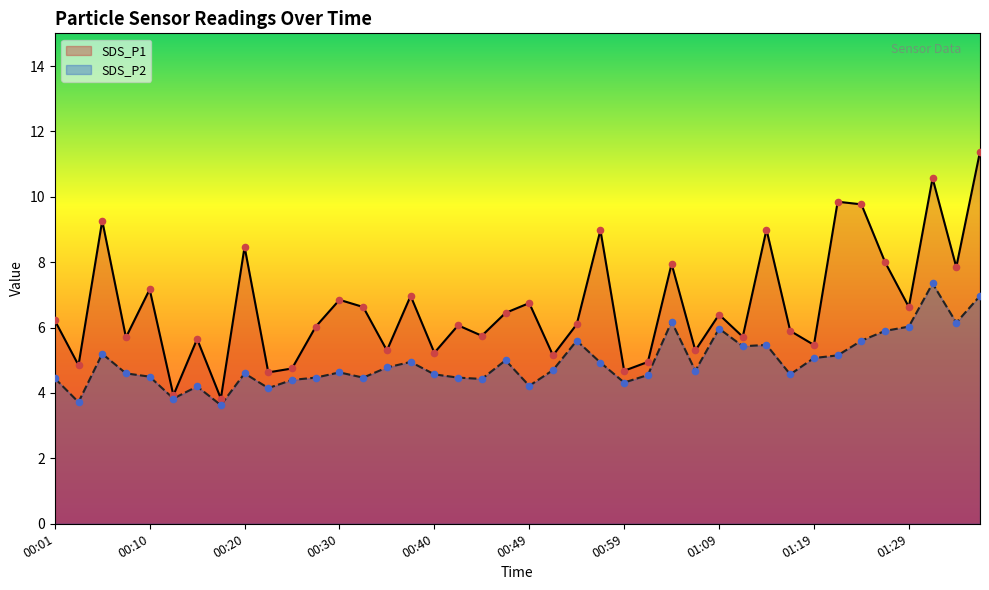

Which series has the widest spread of Y values?

SDS_P1